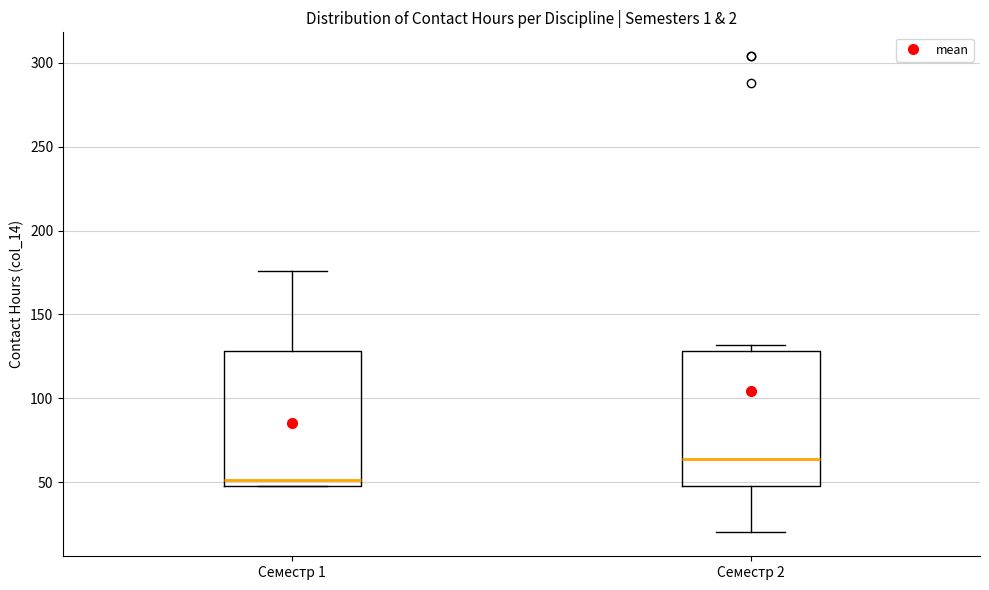

Reading left to right, read every box against the y-axis: the position of its median line, the range the box covers, and the ends of its whiskers. The values are not printed on the chart, so give them approximately, as read against the axis.

Семестр 1: median 50 (just above the box's lower edge), box 50 to 130, whiskers 50 to 175
Семестр 2: median 65, box 50 to 130, whiskers 20 to 130 (just above the box's upper edge)